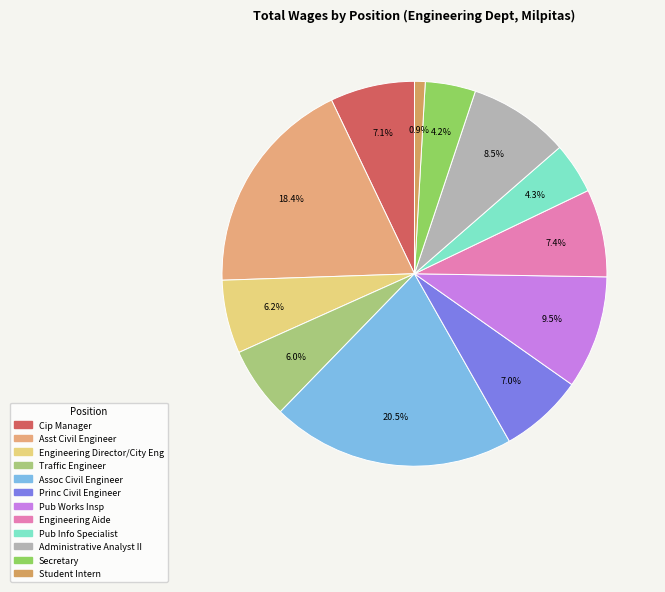

How many segments does this pie chart have?

12